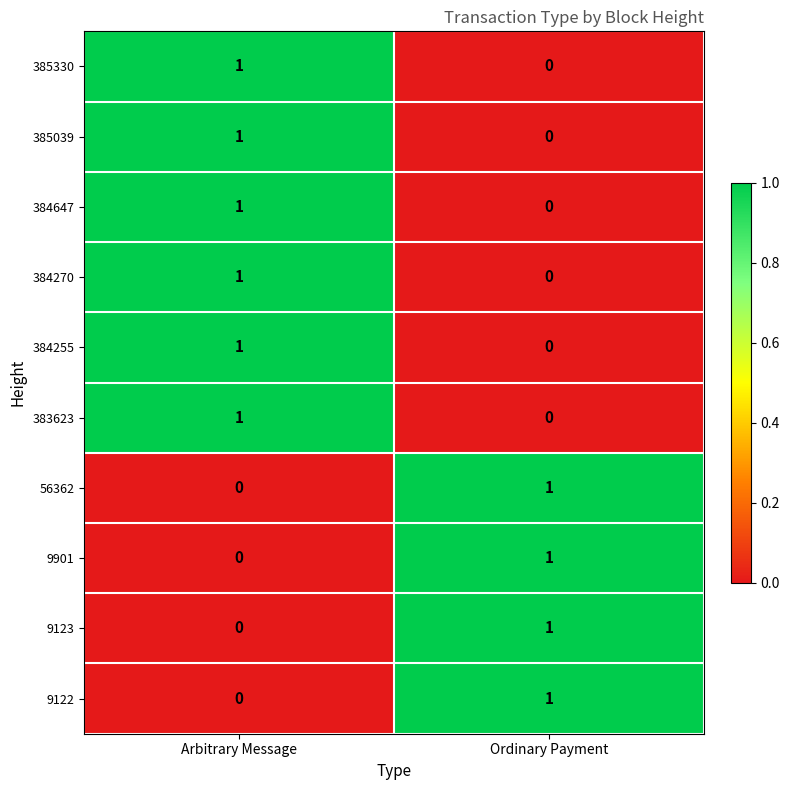

At which label does 56362 reach its peak?

Ordinary Payment